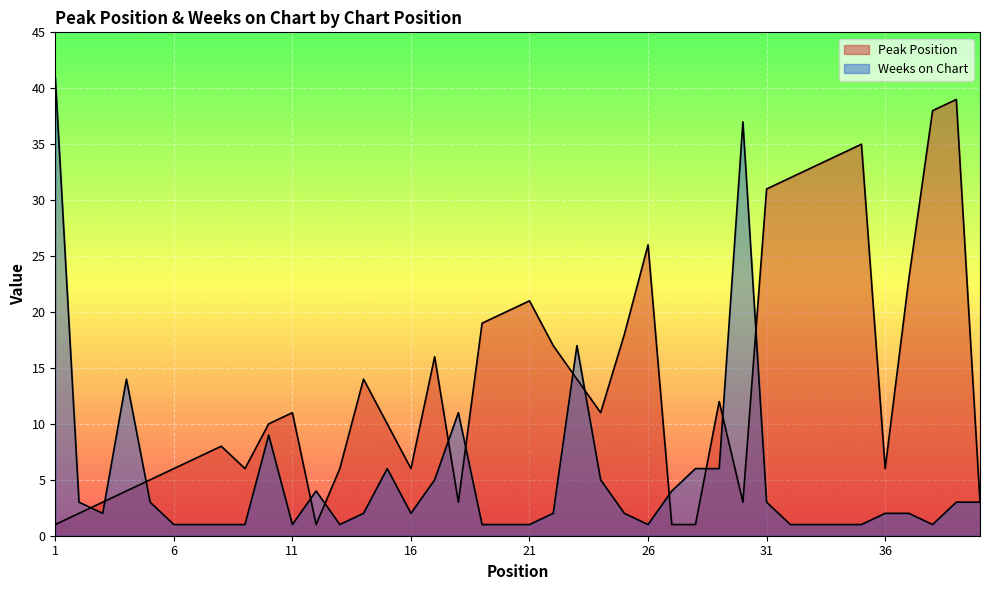

Which has a higher value, 33 or 13?

33